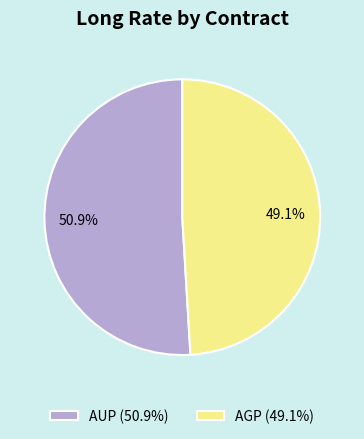

To the nearest percent, what is the difference between the AUP and AGP slice percentages?

2%